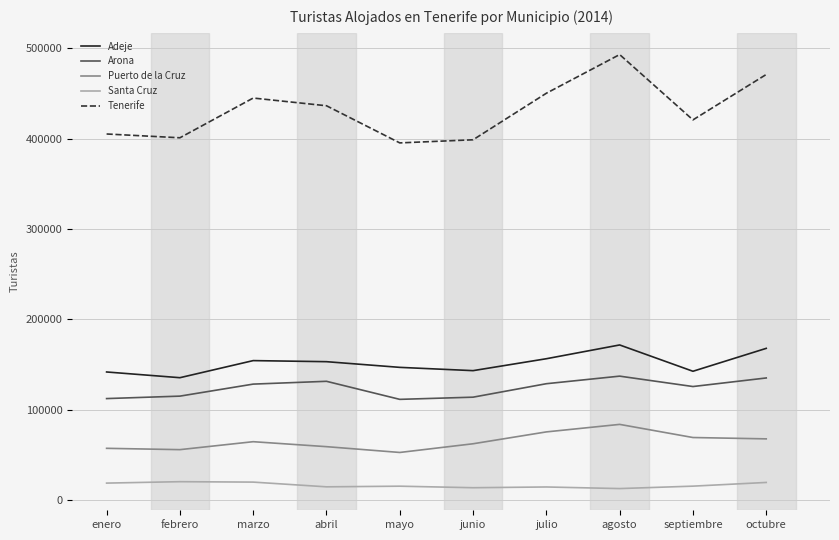

At which category is the sum across all series the highest?

agosto